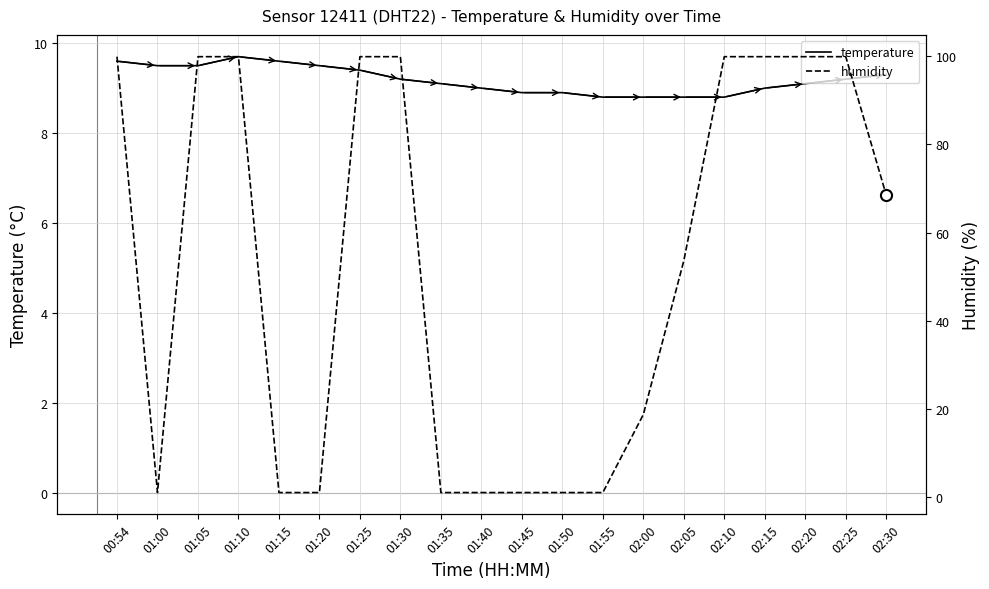

How many temperature values are between 8 and 9?

8